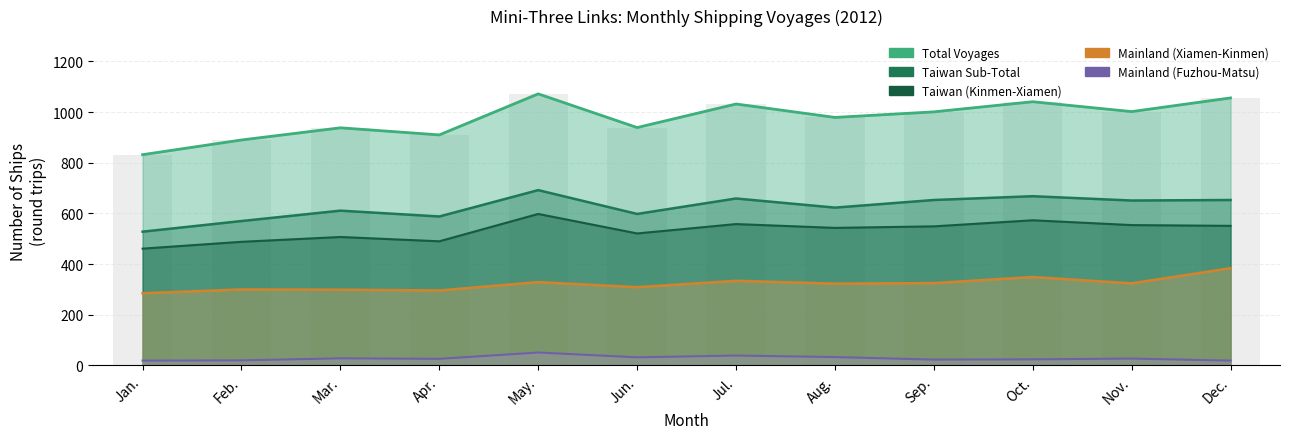

Reading left to right, list all the values displayed in this chart.

Total Voyages: 832	890	938	910	1072	939	1032	979	1001	1041	1002	1056
Taiwan Sub-Total: 528	570	611	588	692	598	659	623	653	668	651	653
Taiwan (Kinmen-Xiamen): 461	488	507	490	598	521	558	543	549	573	554	551
Mainland (Xiamen-Kinmen): 285	300	299	296	329	309	334	323	325	349	324	384
Mainland (Fuzhou-Matsu): 19	20	28	26	51	32	39	33	23	24	27	19